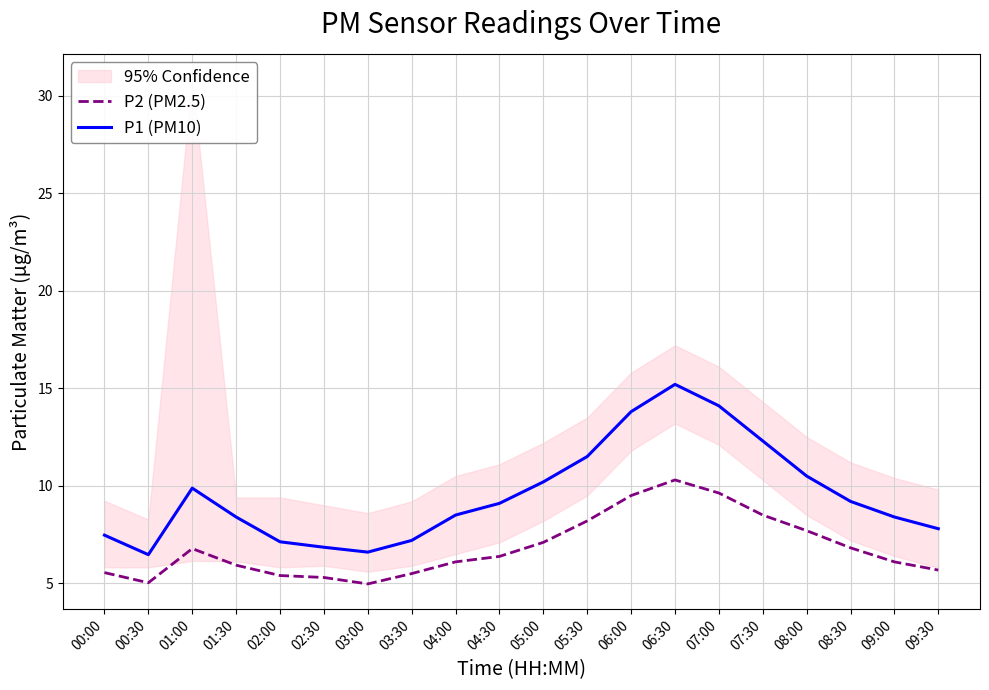

At which category is the sum across all series the highest?

06:30